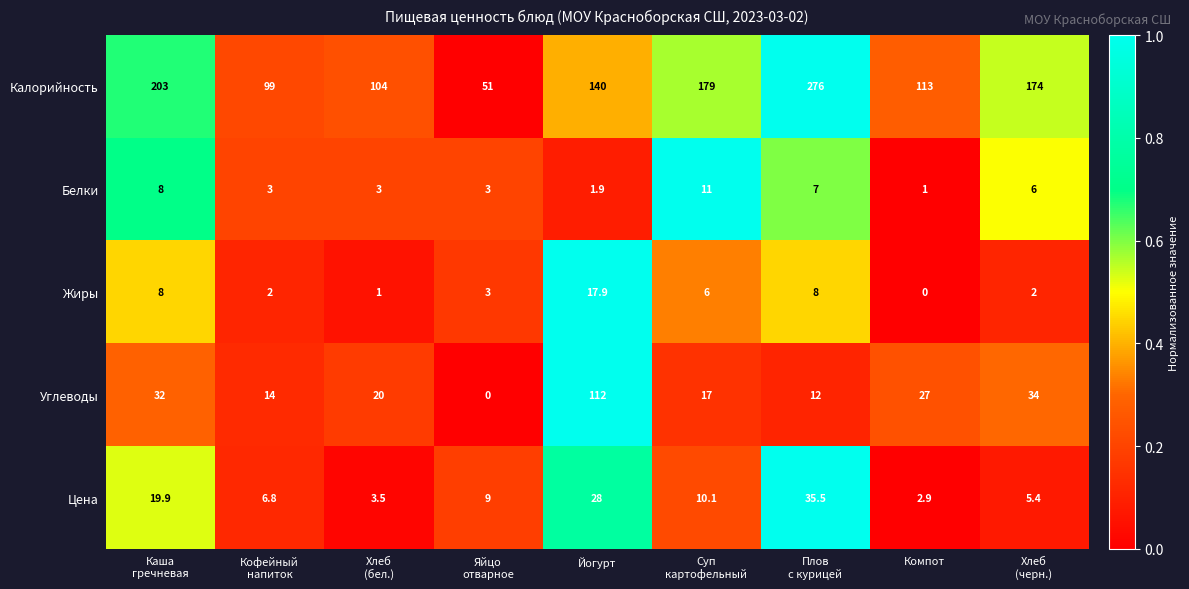

At how many categories does at least one series exceed 0?

9